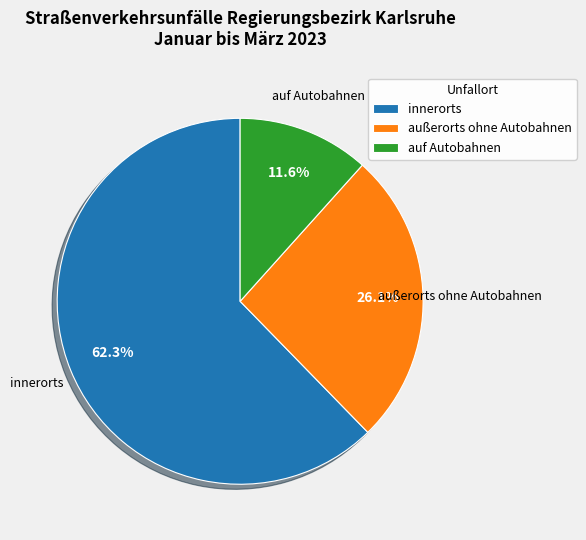

To the nearest percent, what is the combined percentage of innerorts and außerorts ohne Autobahnen?

88%